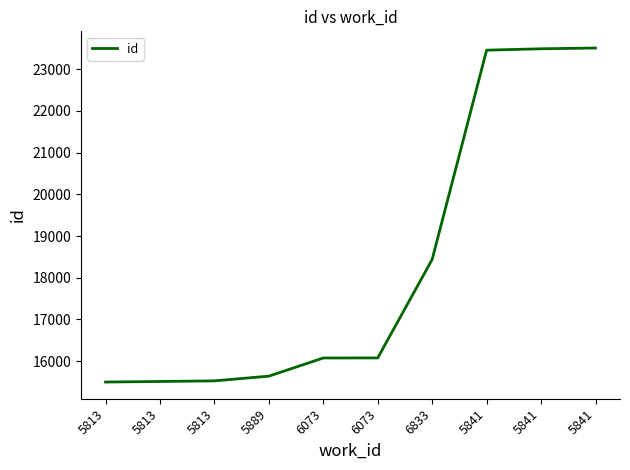

What is the sum of all values?

183233